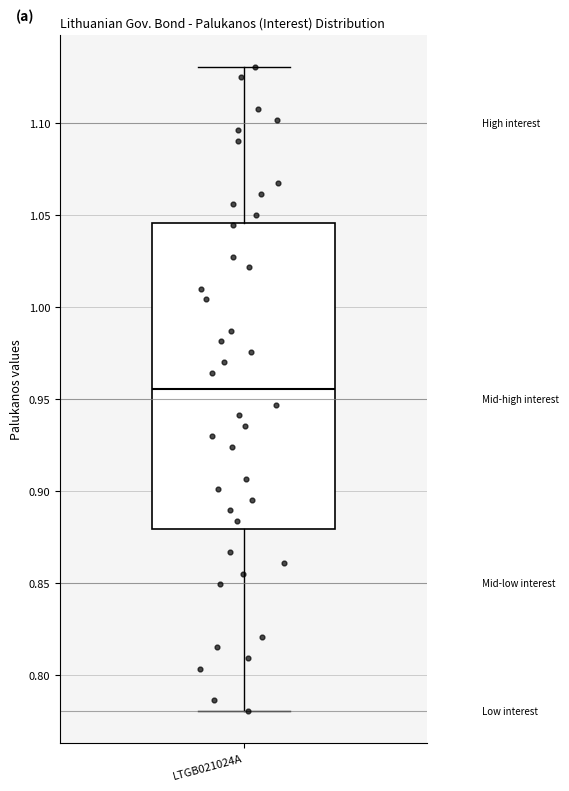

Transcribe this box plot: give where the median line is, the range the box spans, and where the two whiskers end, as read against the y-axis. The values are not printed on the chart, so give them approximately, as read against the axis.

median 0.955, box 0.880 to 1.045, whiskers 0.780 to 1.130